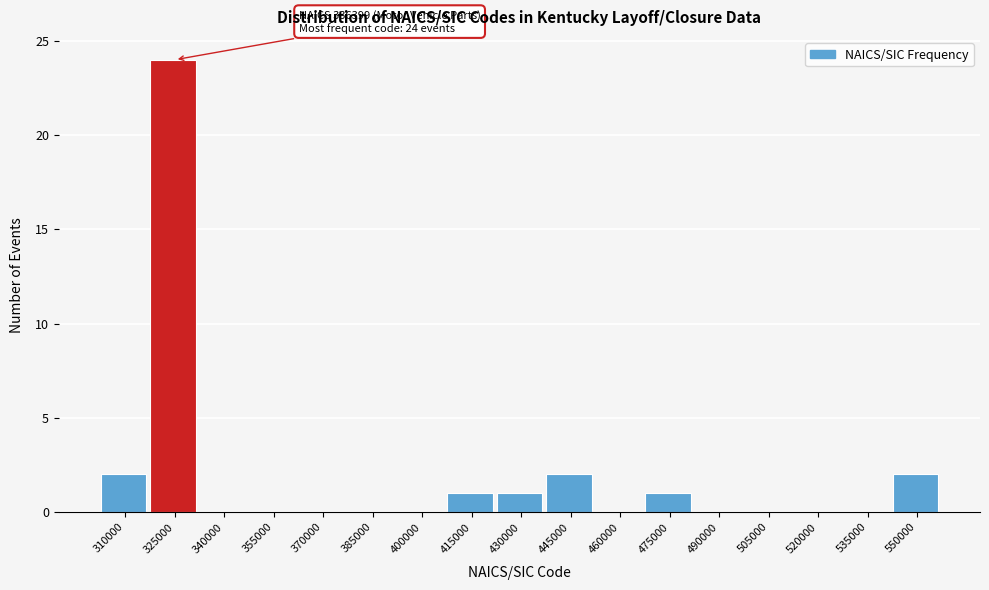

Reading right to left, extract all data points from this chart.

550000=2	535000=0	520000=0	505000=0	490000=0	475000=1	460000=0	445000=2	430000=1	415000=1	400000=0	385000=0	370000=0	355000=0	340000=0	325000=24	310000=2